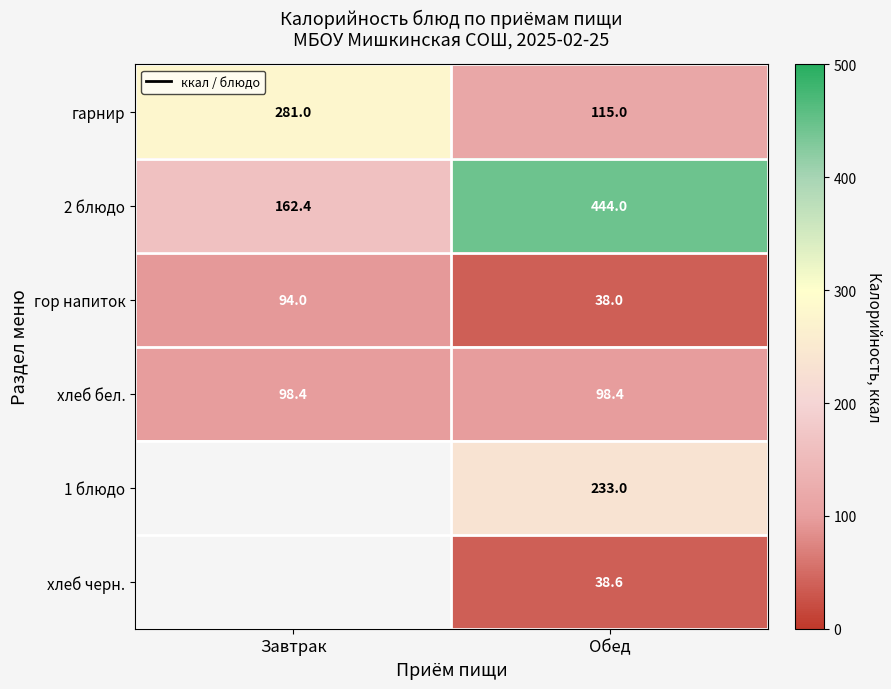

What is the spread (max minus min) of values at Завтрак?

187.0